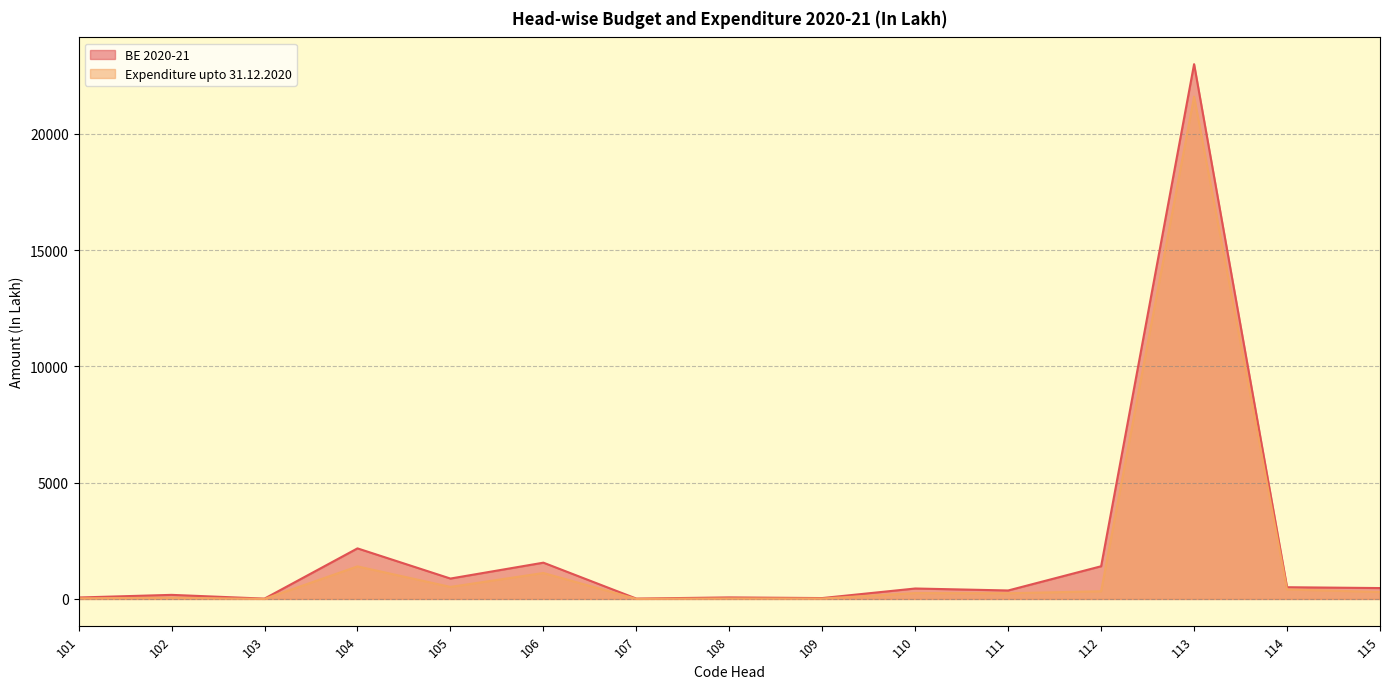

What is the difference between the maximum and minimum values in the Expenditure upto 31.12.2020 series?

21606.3